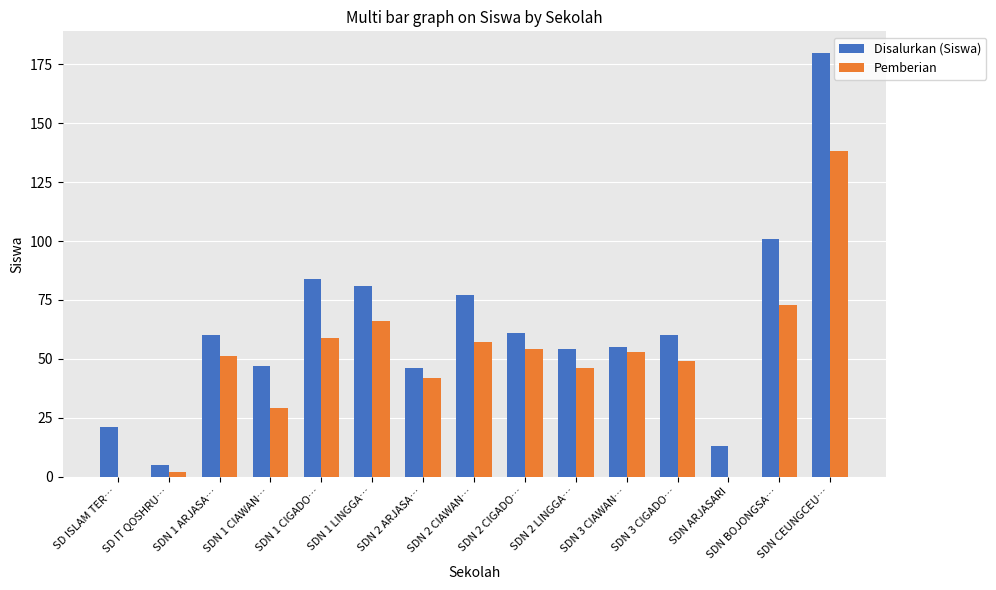

Which category has the highest value across all series?

SDN CEUNGCEU…